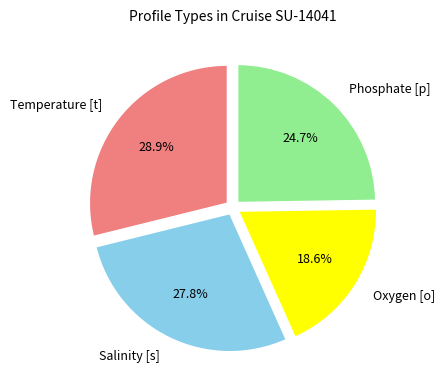

What is the total percentage of Oxygen [o] and Phosphate [p]?

43.3%